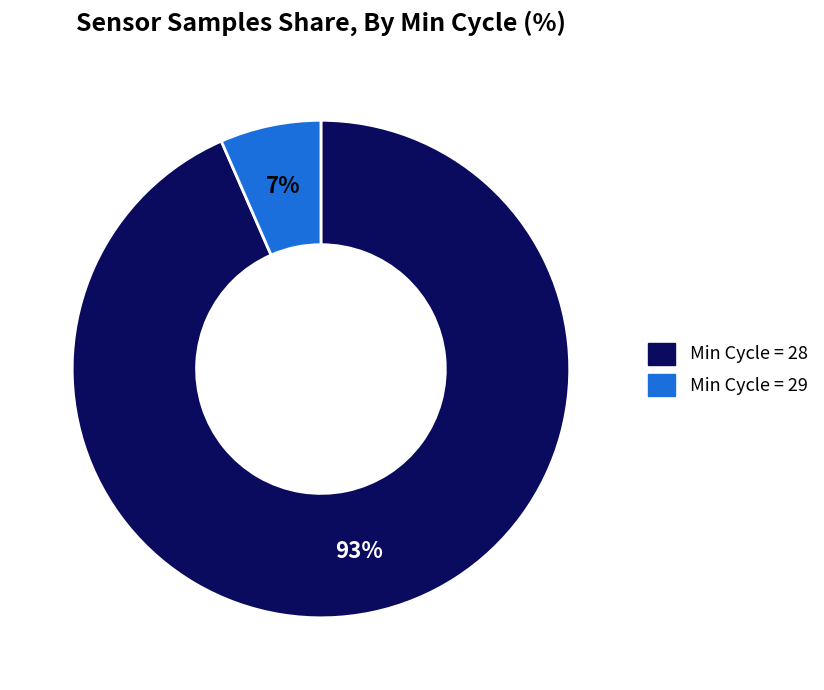

Does any single category account for the majority?

Yes